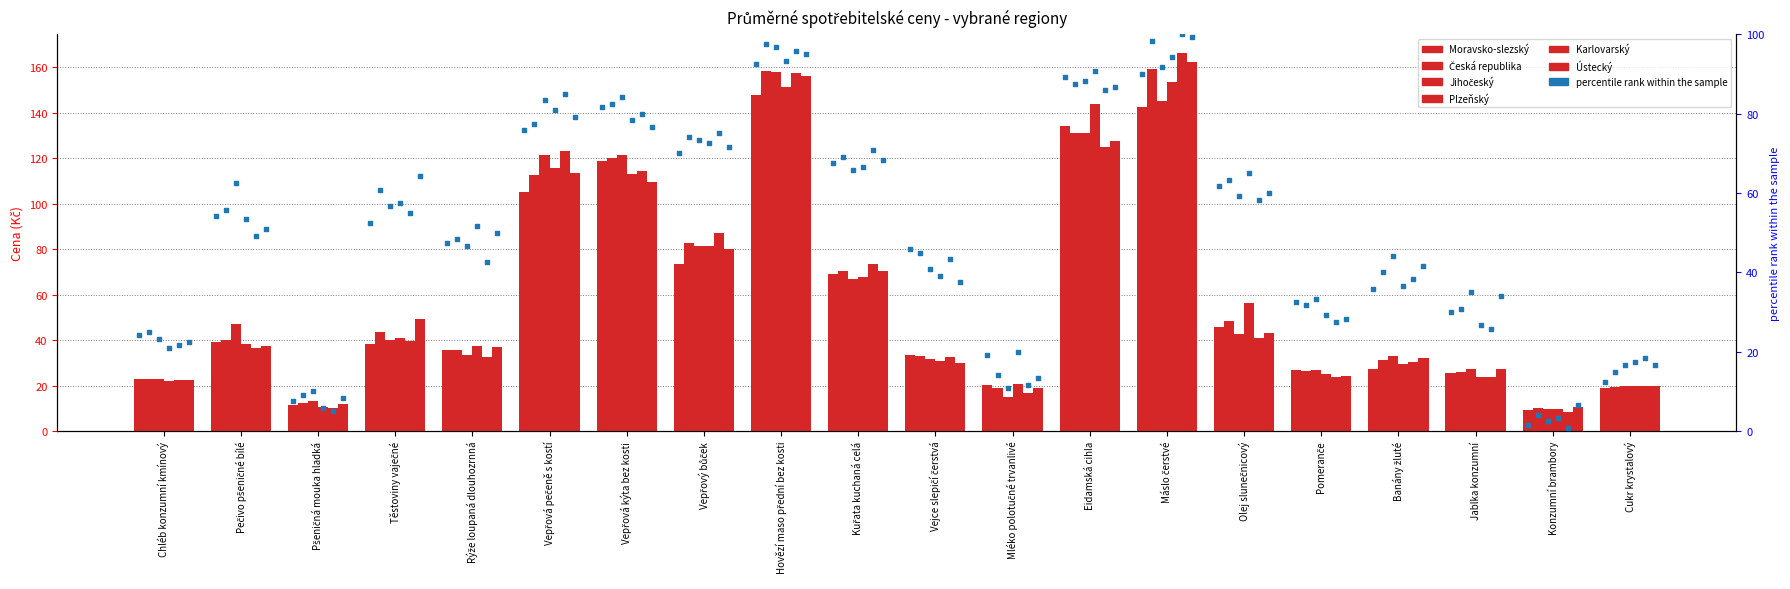

At which category is the sum across all series the highest?

Hovězí maso přední bez kosti